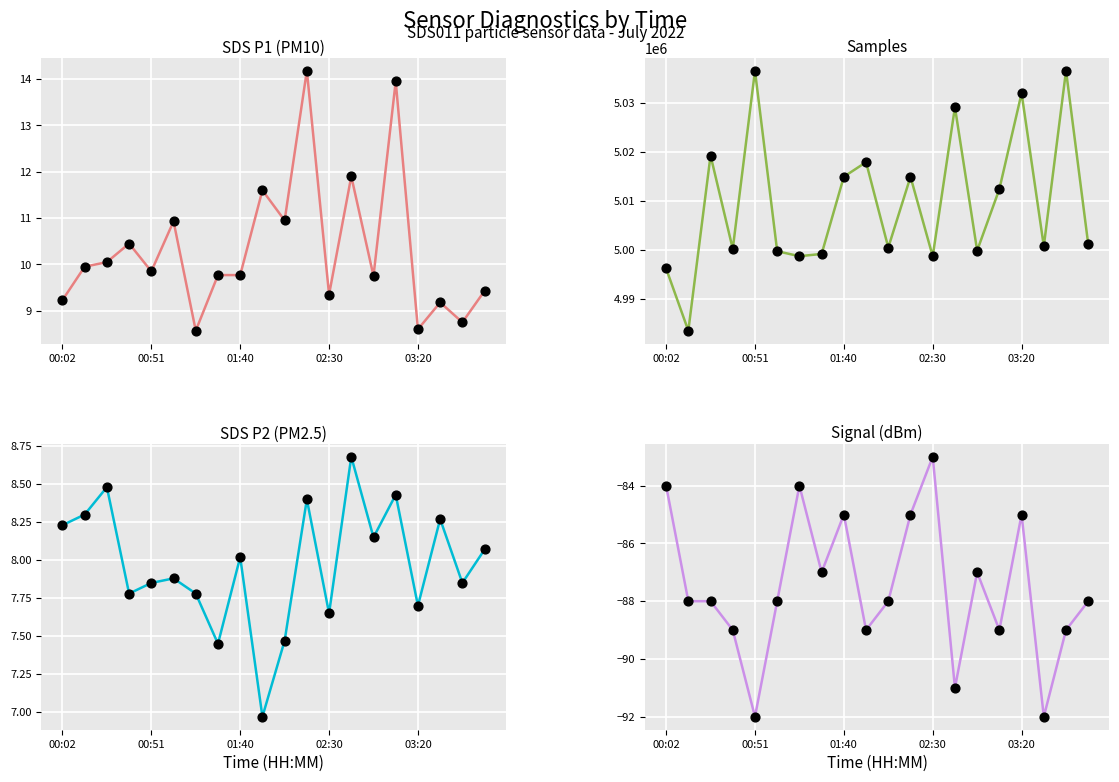

At which category is the sum across all series the highest?

18